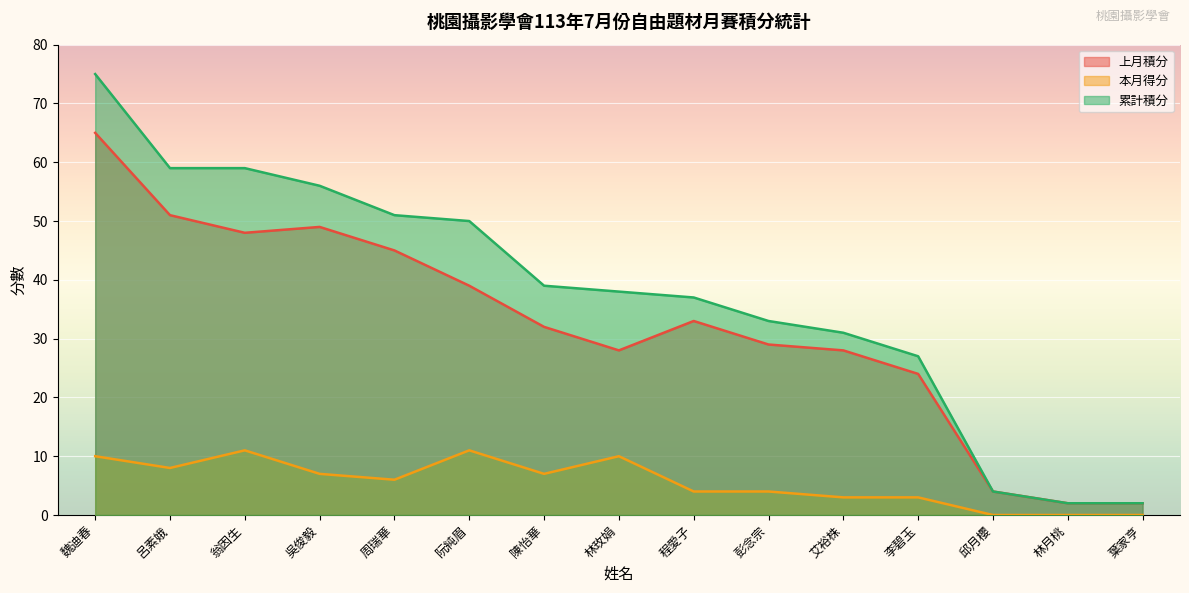

At how many categories does at least one series exceed 43?

6